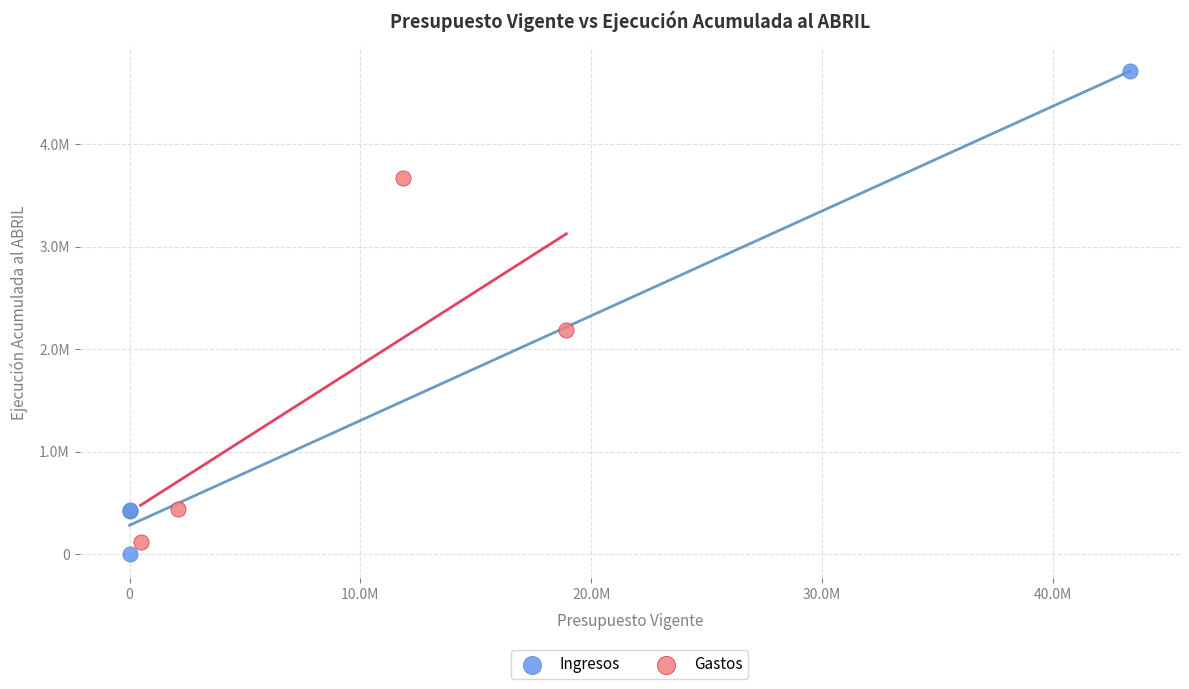

What are all the series names shown in the legend?

Ingresos, Gastos